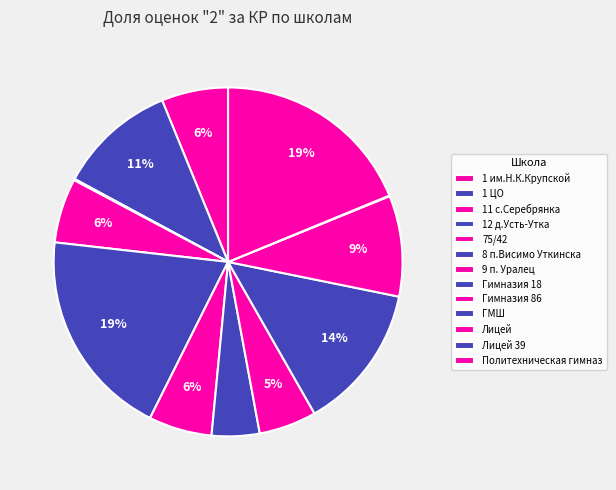

Rank the categories by value from lowest to highest.

11 с.Серебрянка, 12 д.Усть-Утка, Лицей 39, Гимназия 18, Гимназия 86, 9 п. Уралец, 75/42, 1 им.Н.К.Крупской, Лицей, 1 ЦО, ГМШ, Политехническая гимназия, 8 п.Висимо Уткинска